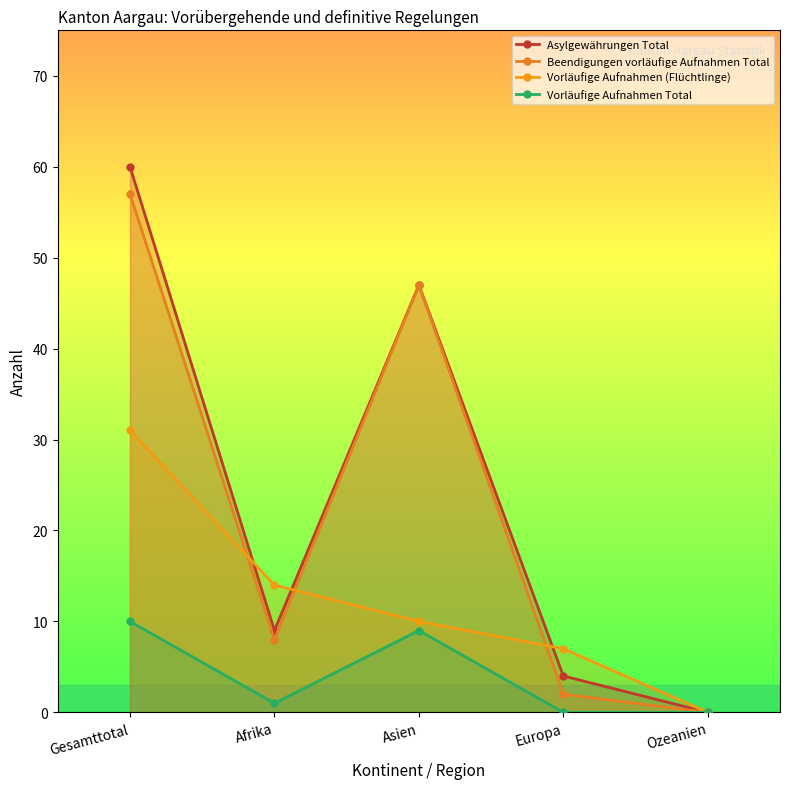

What are all the series names shown in the legend?

Asylgewährungen Total, Beendigungen vorläufige Aufnahmen Total, Vorläufige Aufnahmen (Flüchtlinge), Vorläufige Aufnahmen Total